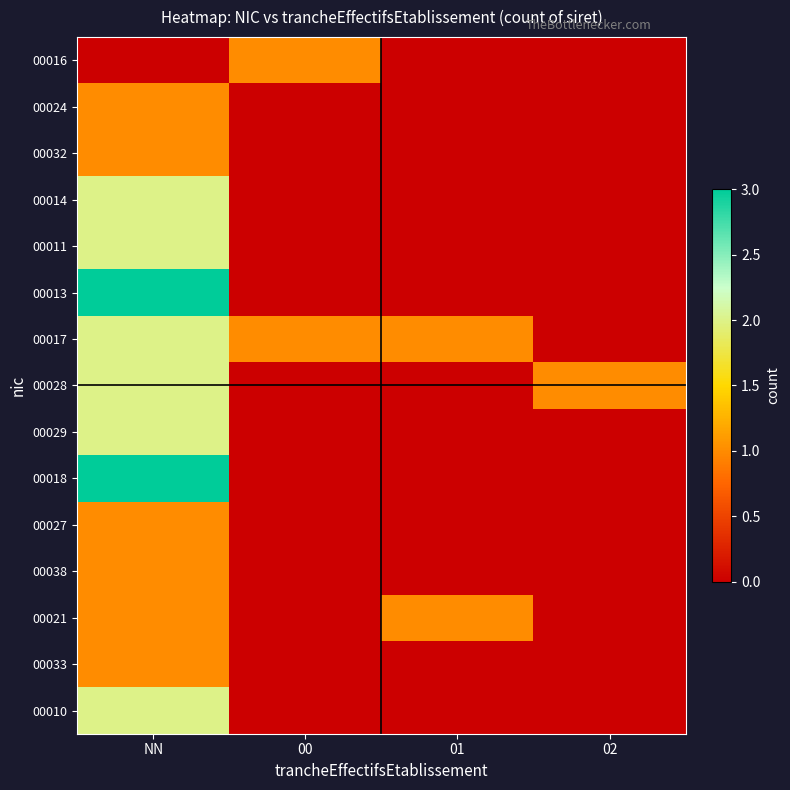

Reading right to left, list all the values displayed in this chart.

00016: 02=0	01=0	00=1	NN=0
00024: 02=0	01=0	00=0	NN=1
00032: 02=0	01=0	00=0	NN=1
00014: 02=0	01=0	00=0	NN=2
00011: 02=0	01=0	00=0	NN=2
00013: 02=0	01=0	00=0	NN=3
00017: 02=0	01=1	00=1	NN=2
00028: 02=1	01=0	00=0	NN=2
00029: 02=0	01=0	00=0	NN=2
00018: 02=0	01=0	00=0	NN=3
00027: 02=0	01=0	00=0	NN=1
00038: 02=0	01=0	00=0	NN=1
00021: 02=0	01=1	00=0	NN=1
00033: 02=0	01=0	00=0	NN=1
00010: 02=0	01=0	00=0	NN=2